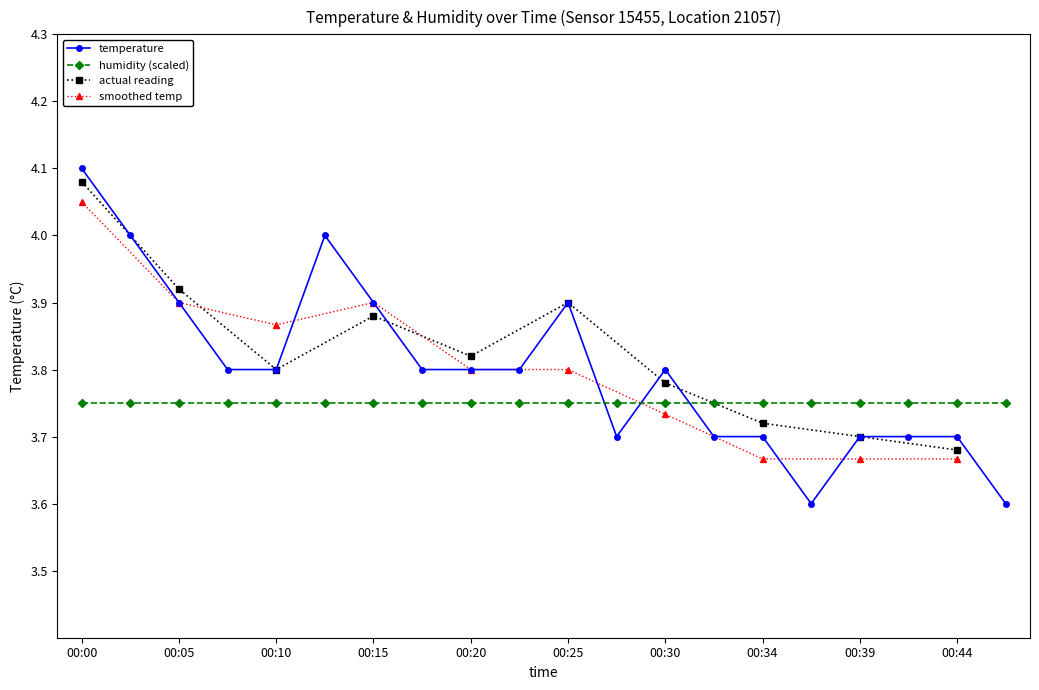

What is the minimum value for temperature?

3.6